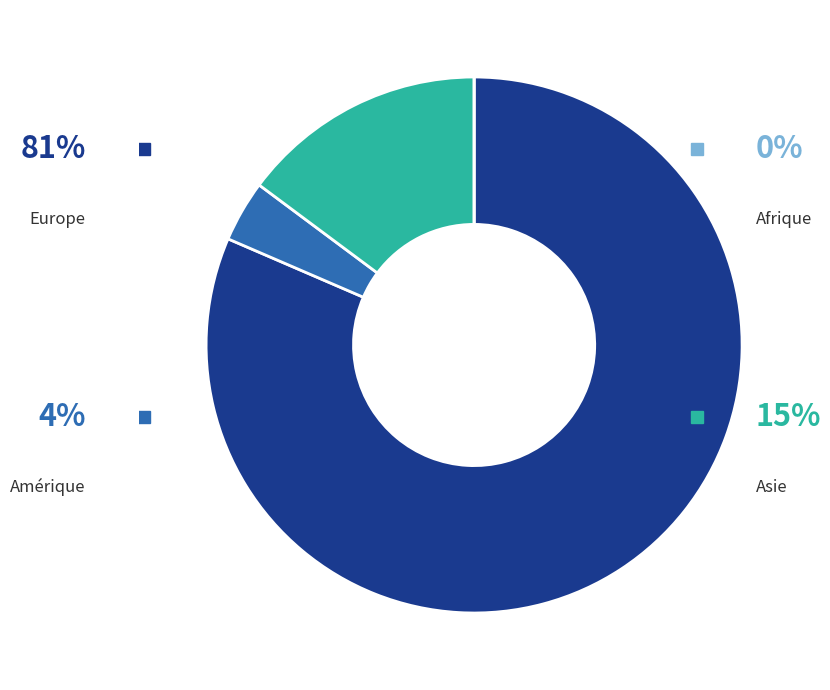

To the nearest percent, what is the combined percentage of Europe and Asie?

96%